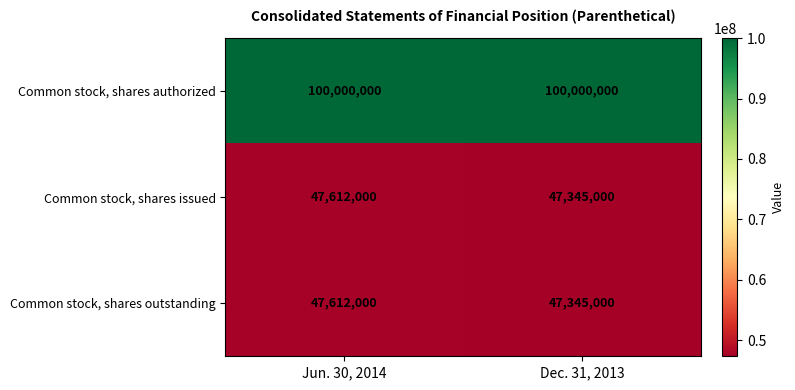

How many categories are shown in the chart?

2